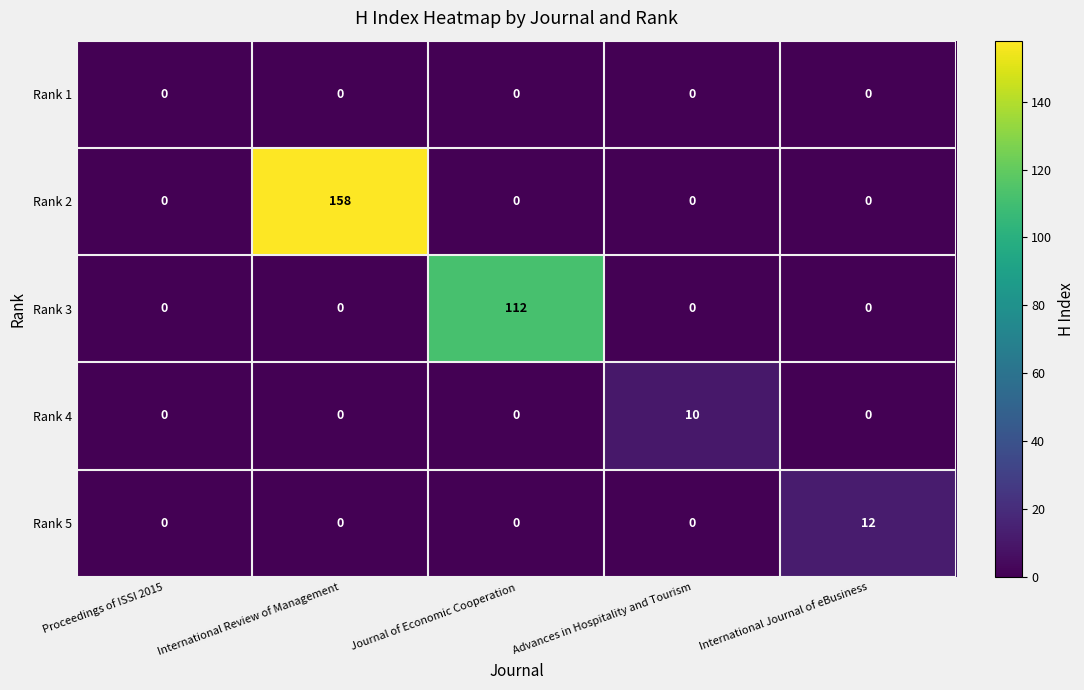

Which series changed the most between Journal of Economic Cooperation and Advances in Hospitality and Tourism?

Rank 3